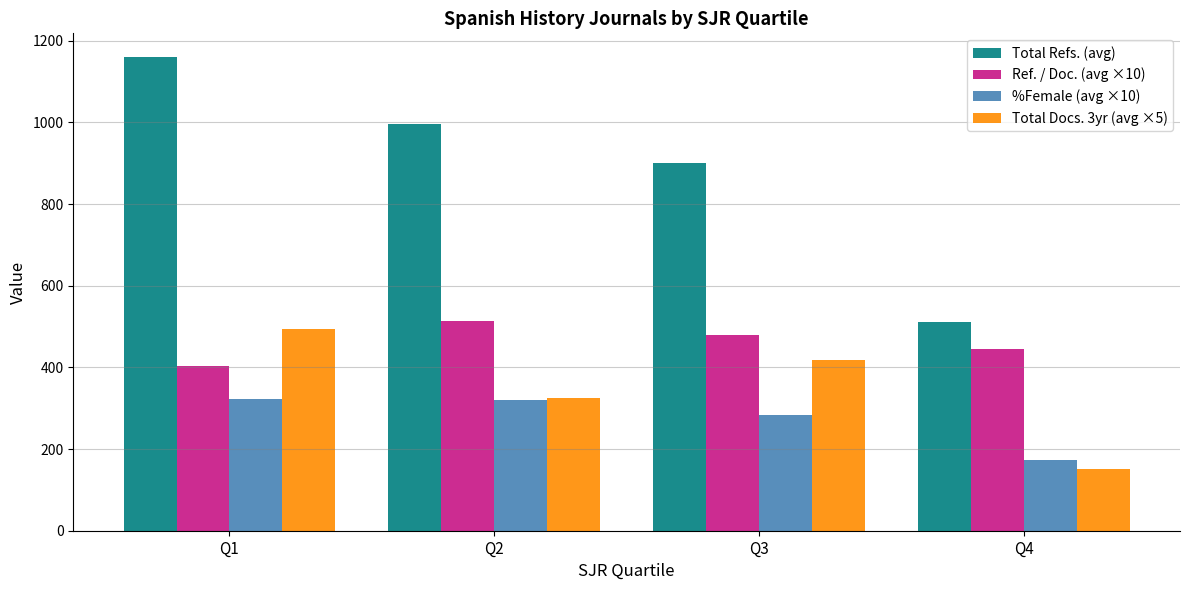

Where does the Ref. / Doc. (avg ×10) series first go above 478?

Q2